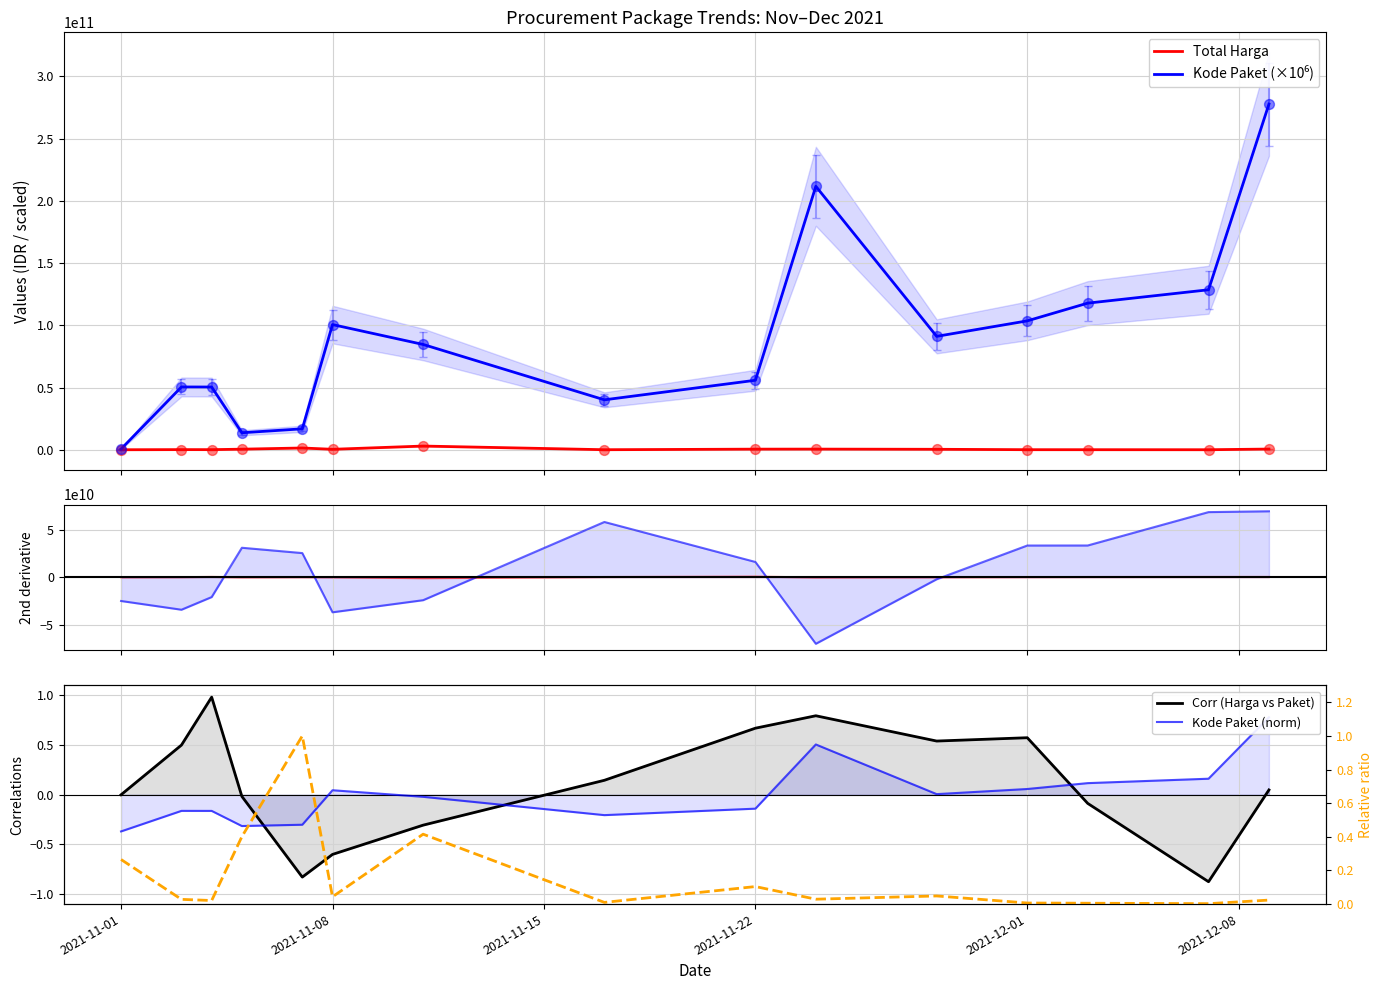

Is the value of Kode Paket (norm) at 2021-11-22 greater than the value of Total Harga at 9?

No